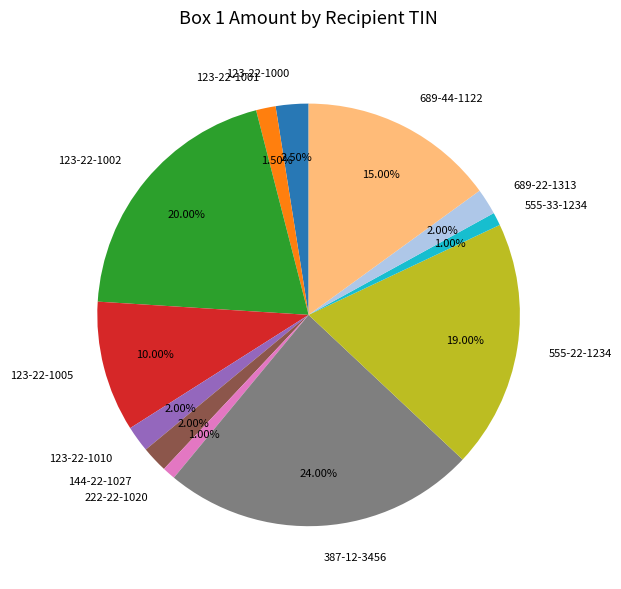

What is the largest slice in the pie chart?

387-12-3456